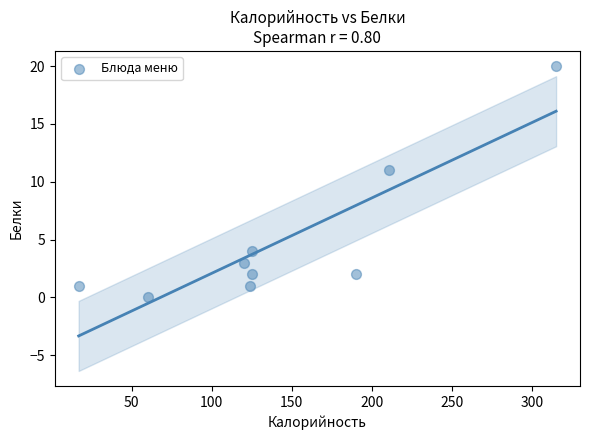

What is the average X value?

143